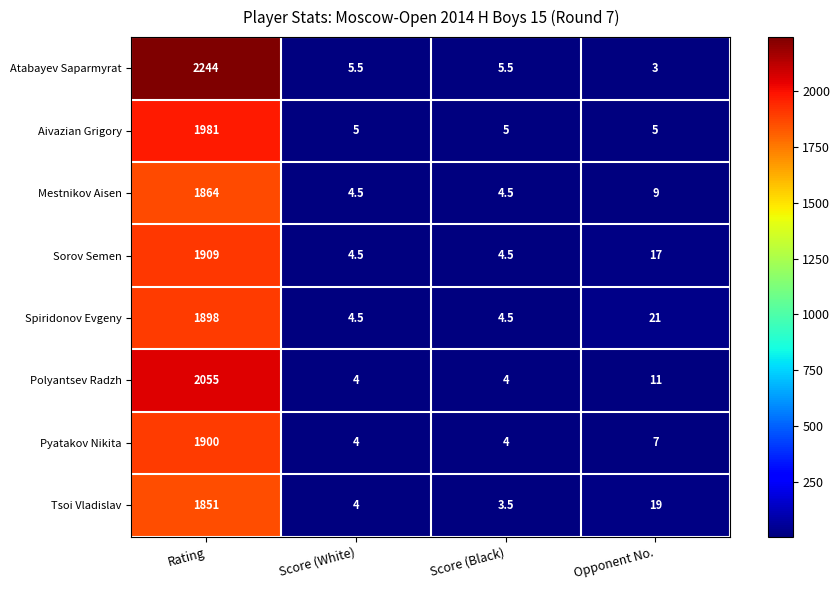

List the series in order of their peak value, lowest first.

Tsoi Vladislav, Mestnikov Aisen, Spiridonov Evgeny, Pyatakov Nikita, Sorov Semen, Aivazian Grigory, Polyantsev Radzh, Atabayev Saparmyrat